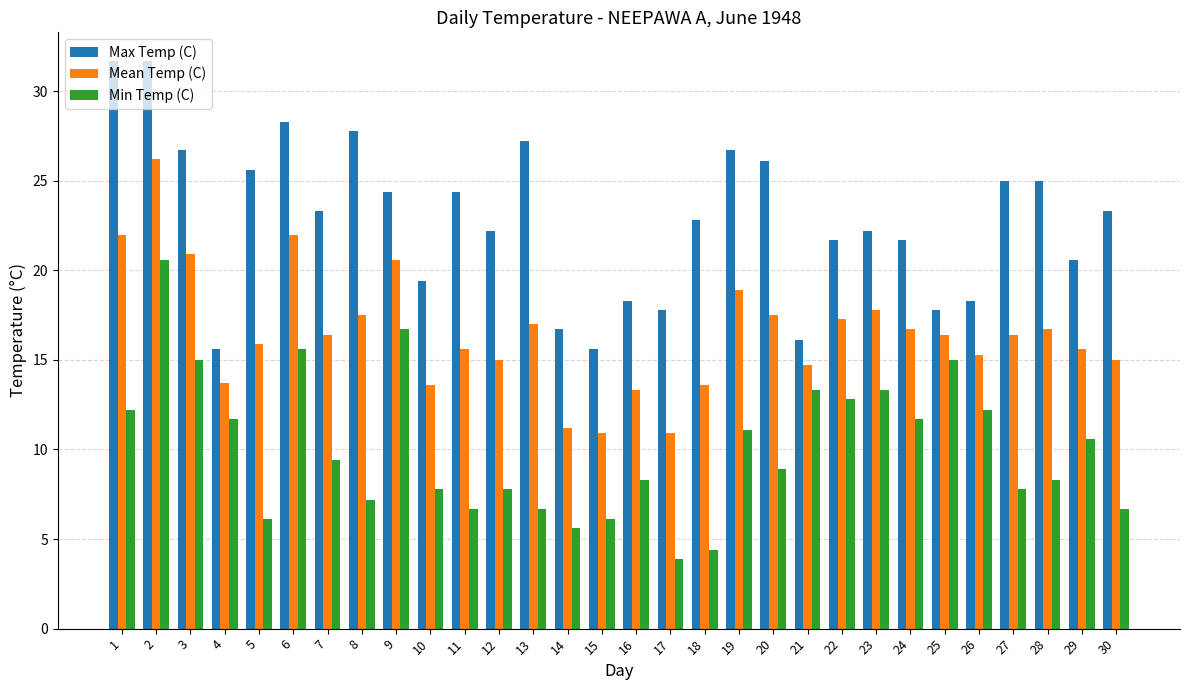

What is the difference between the maximum and minimum values in the Min Temp (C) series?

16.7